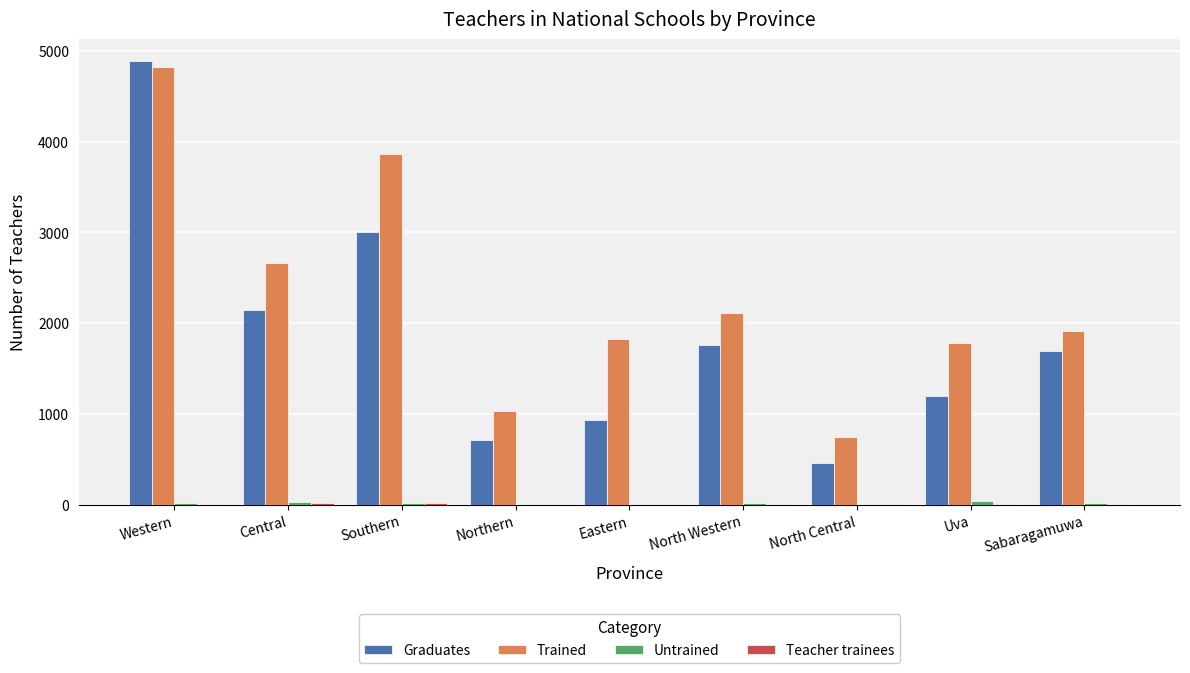

Is it true that Trained equals 1034 at Northern?

True